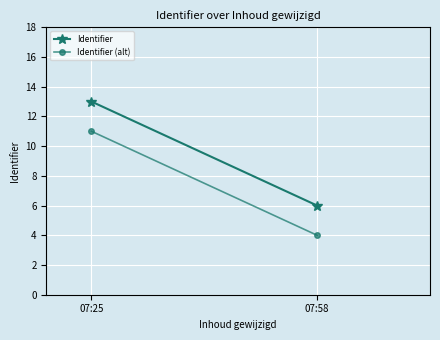

Reading right to left, transcribe all the data shown in this chart.

Identifier: 6	13
Identifier (alt): 4	11